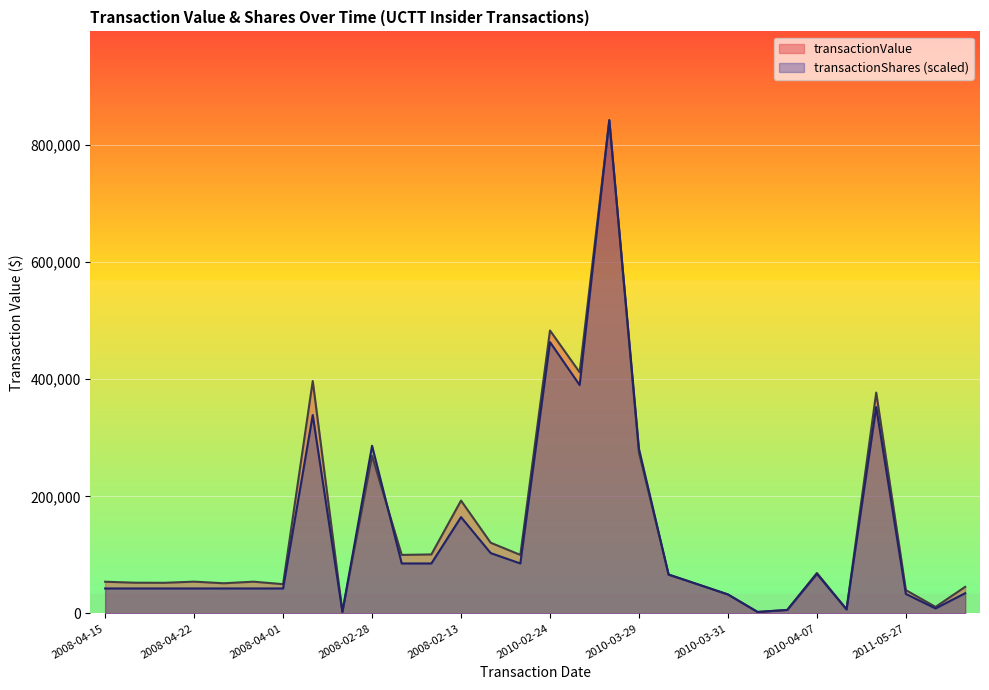

What is the highest value of the transactionValue series?

842596.0